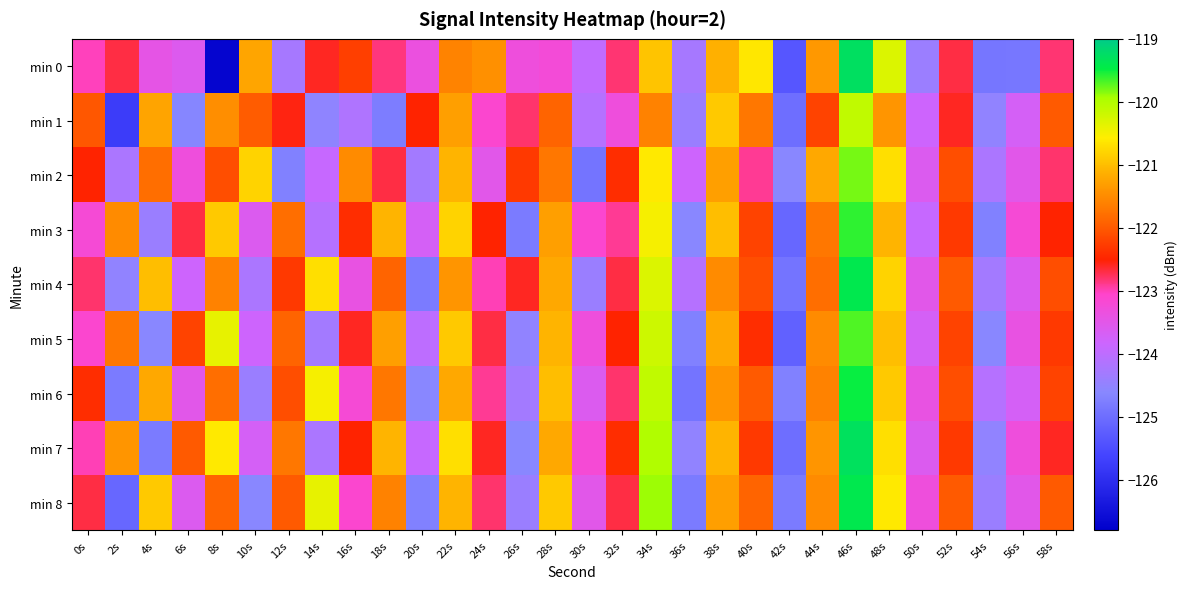

How many data points does each series have?

30